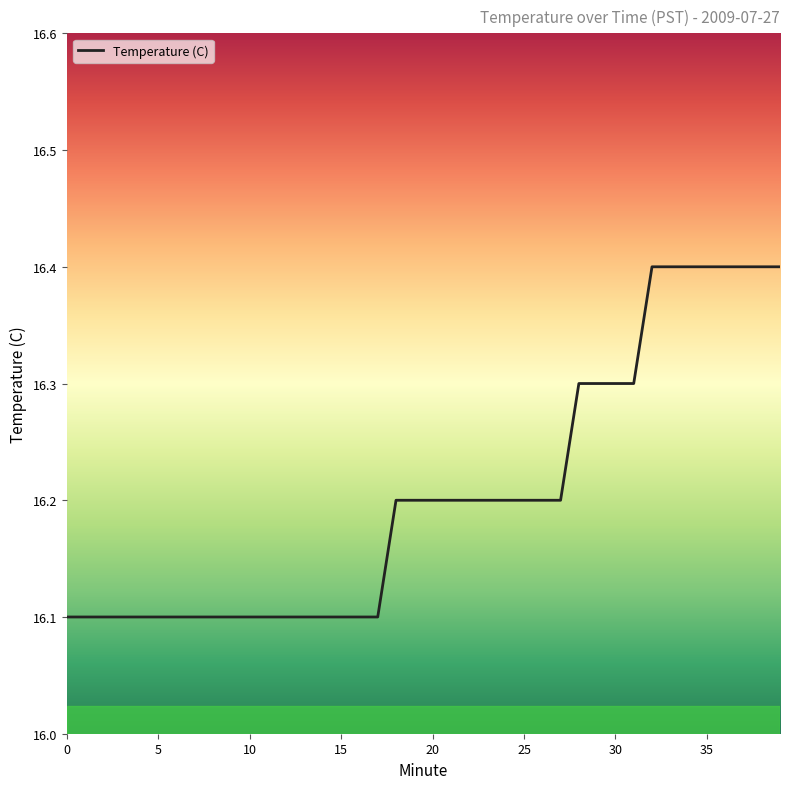

How many values are between 16 and 17?

40